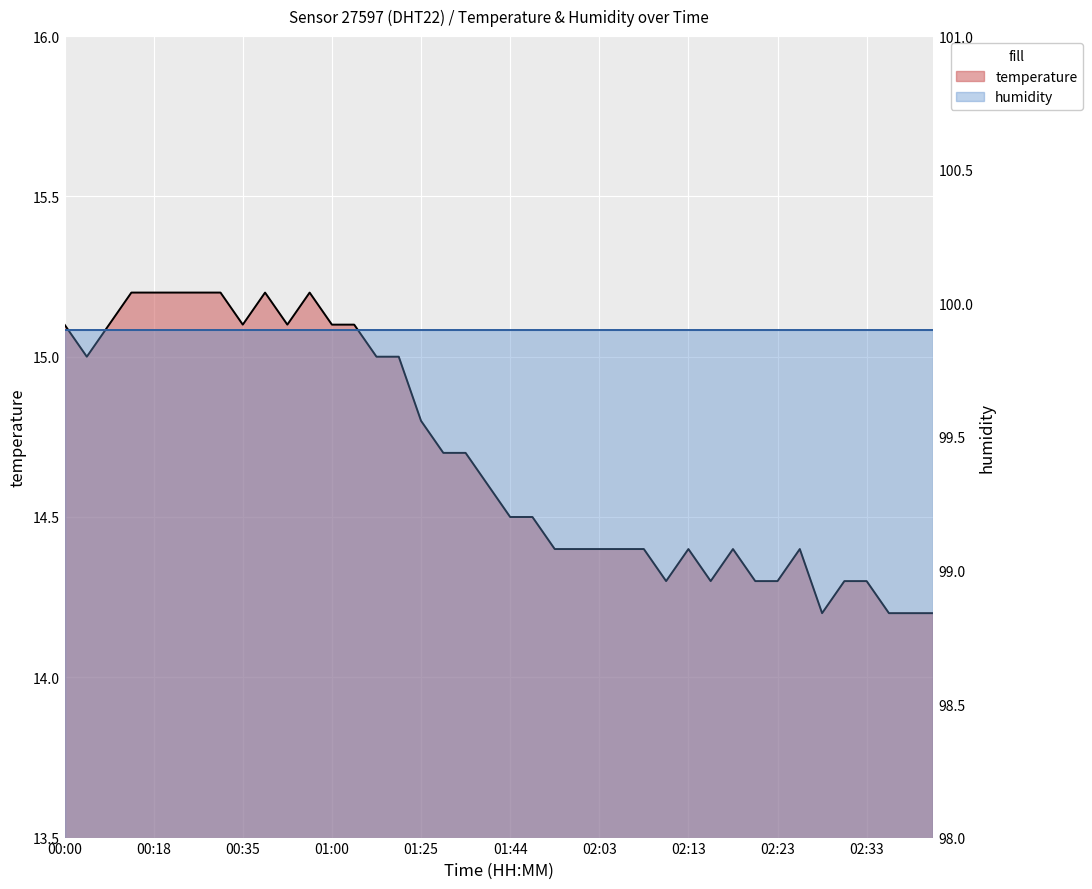

How many categories are shown in the chart?

40